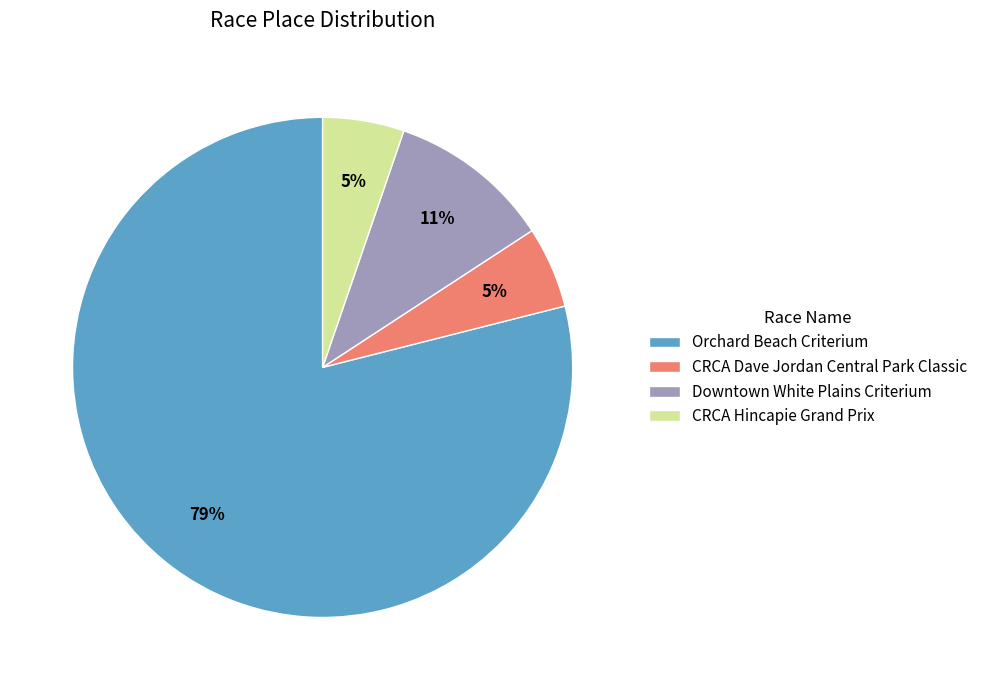

Is Downtown White Plains Criterium the majority of the pie?

No